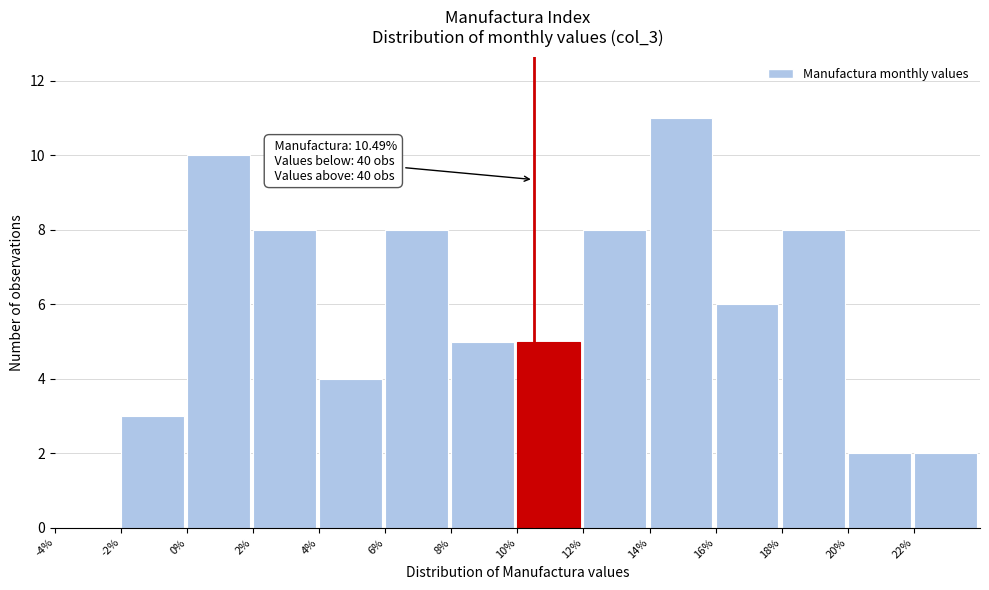

Over which range of the x-axis is the bar tallest?

14 to 16